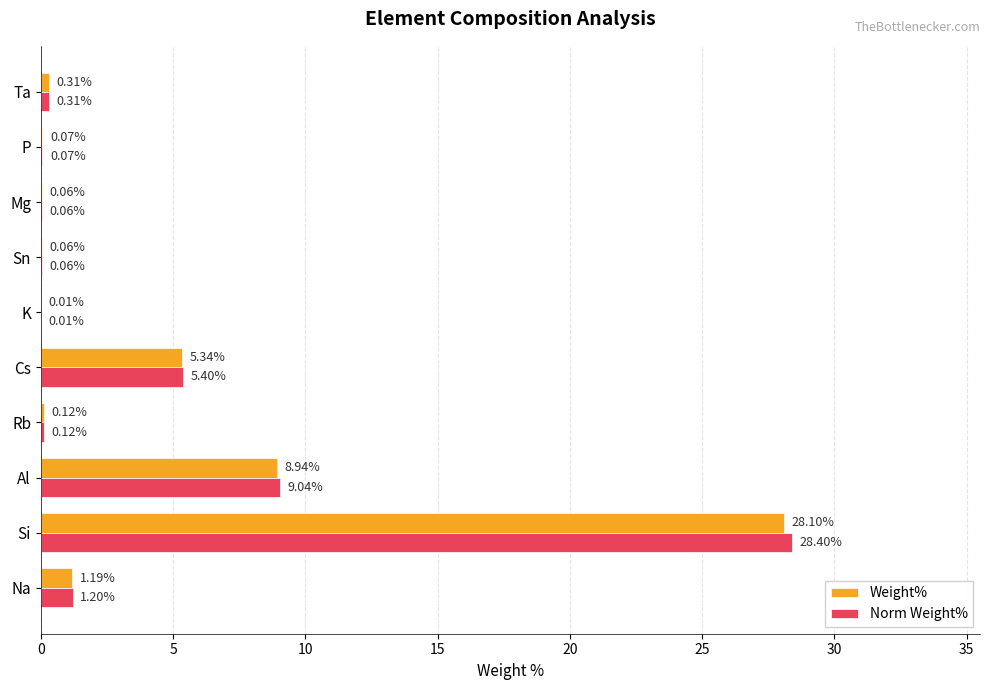

At which label does Weight% reach its peak?

Si